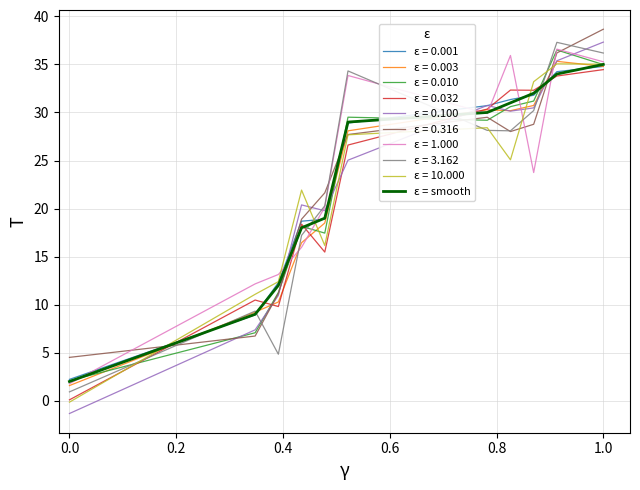

What is the highest value of the ε = 0.316 series?

38.7